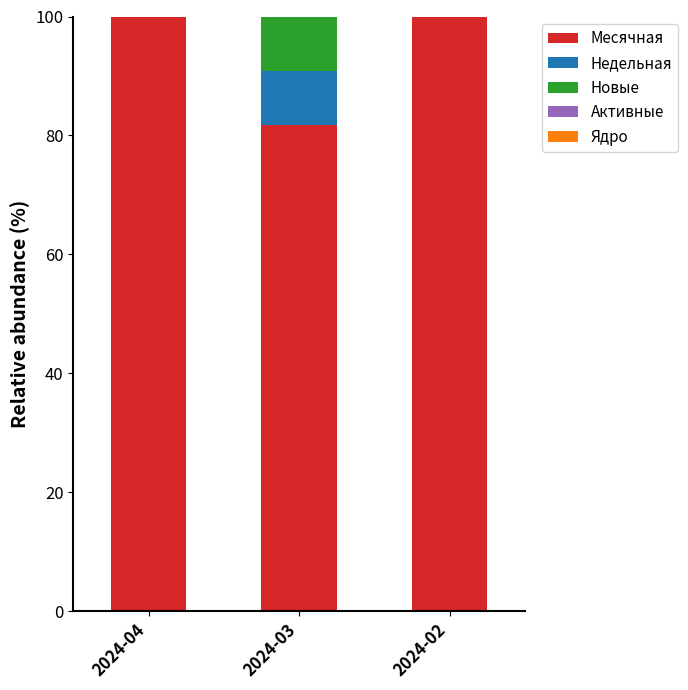

Reading left to right, list the values for the Месячная series.

2024-04=100.0	2024-03=81.8	2024-02=100.0